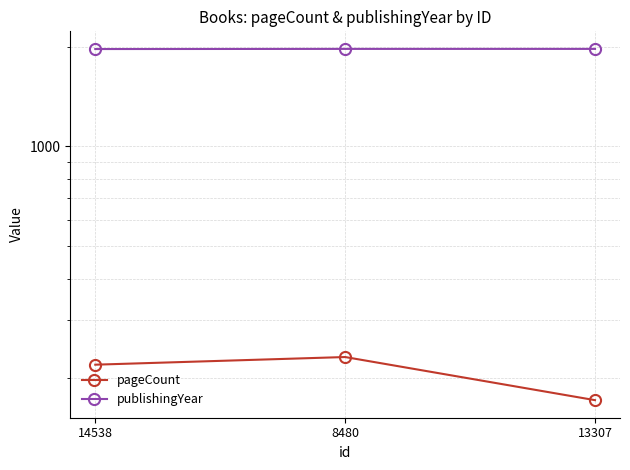

What is the minimum value for publishingYear?

1966